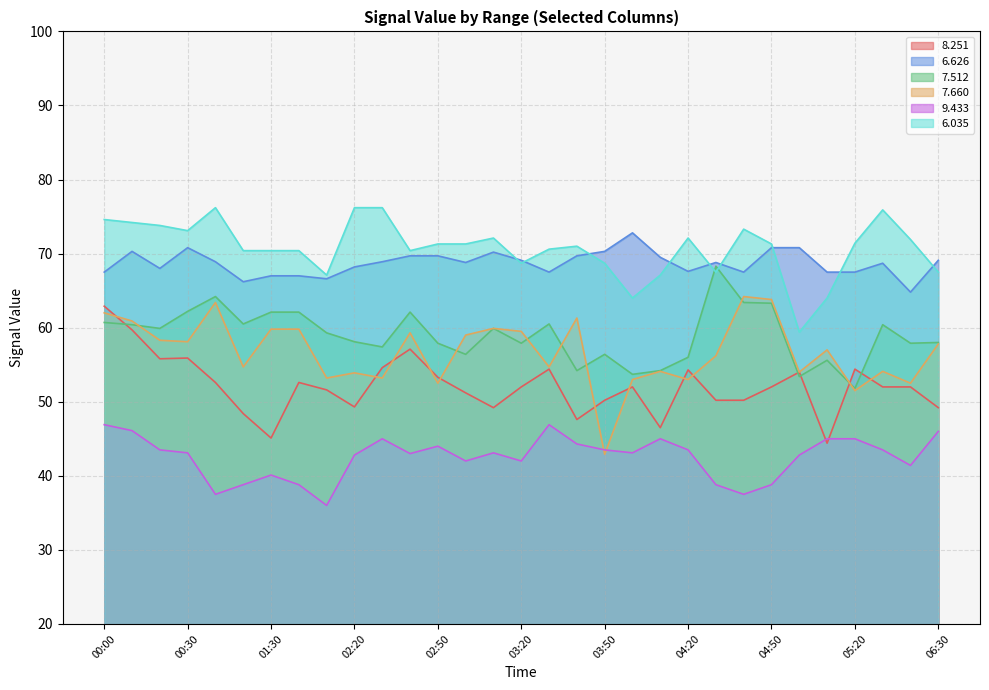

True or false:   9.433 and   6.626 intersect in this chart.

False